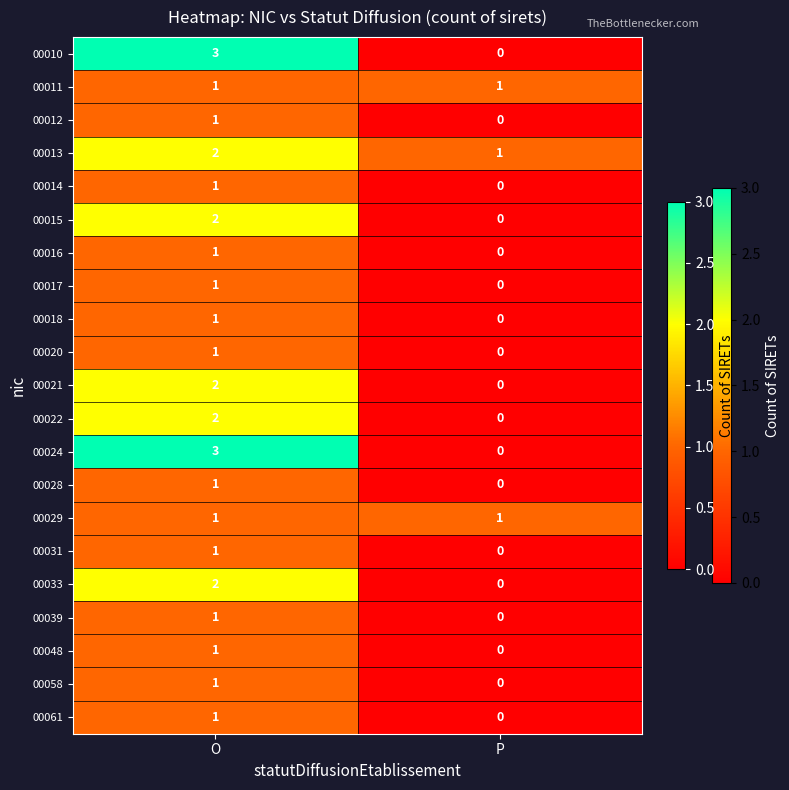

What is the spread (max minus min) of values at O?

2